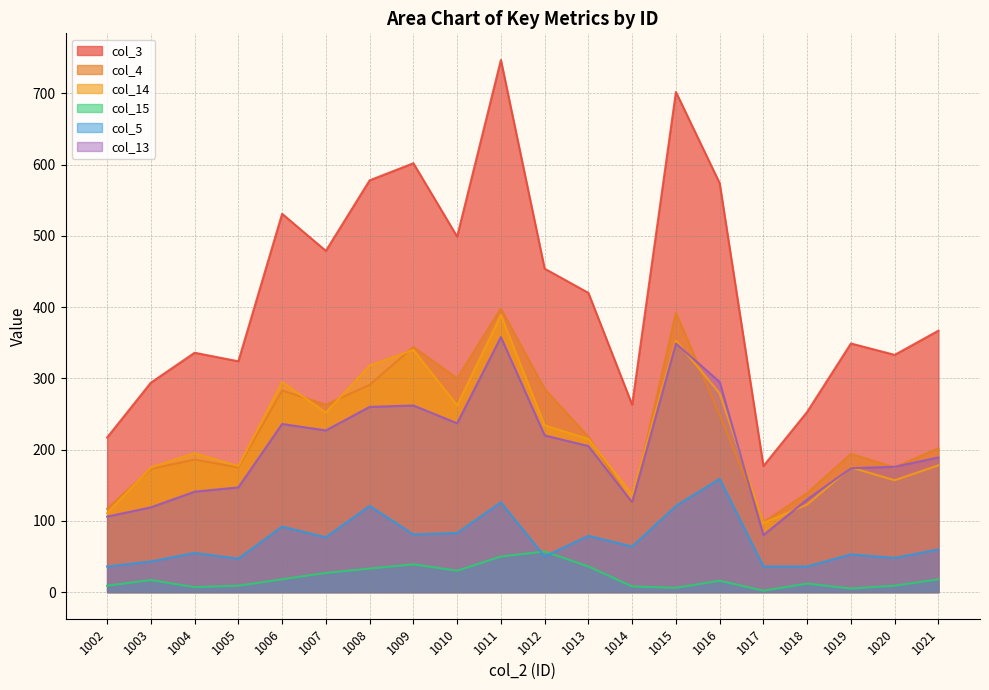

How many values in the col_14 series exceed 215?

9